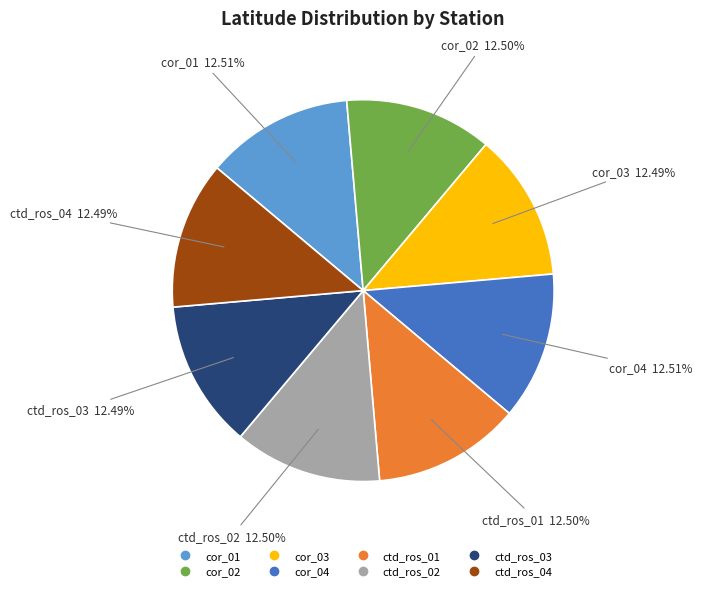

Do cor_02 and cor_04 together represent more than half of the pie?

No